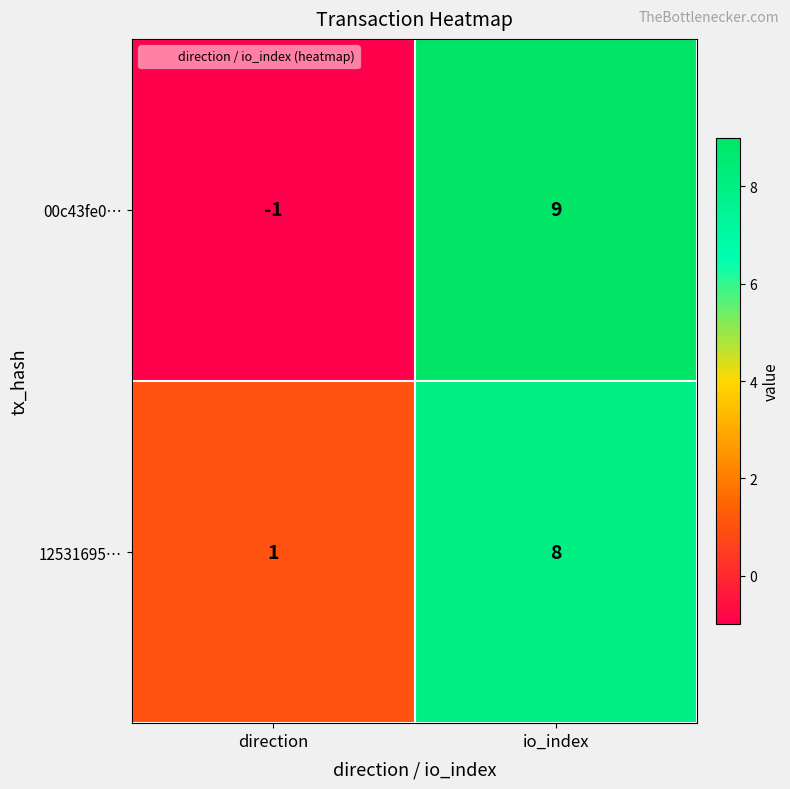

How many values in 00c43fe0… are below zero?

1